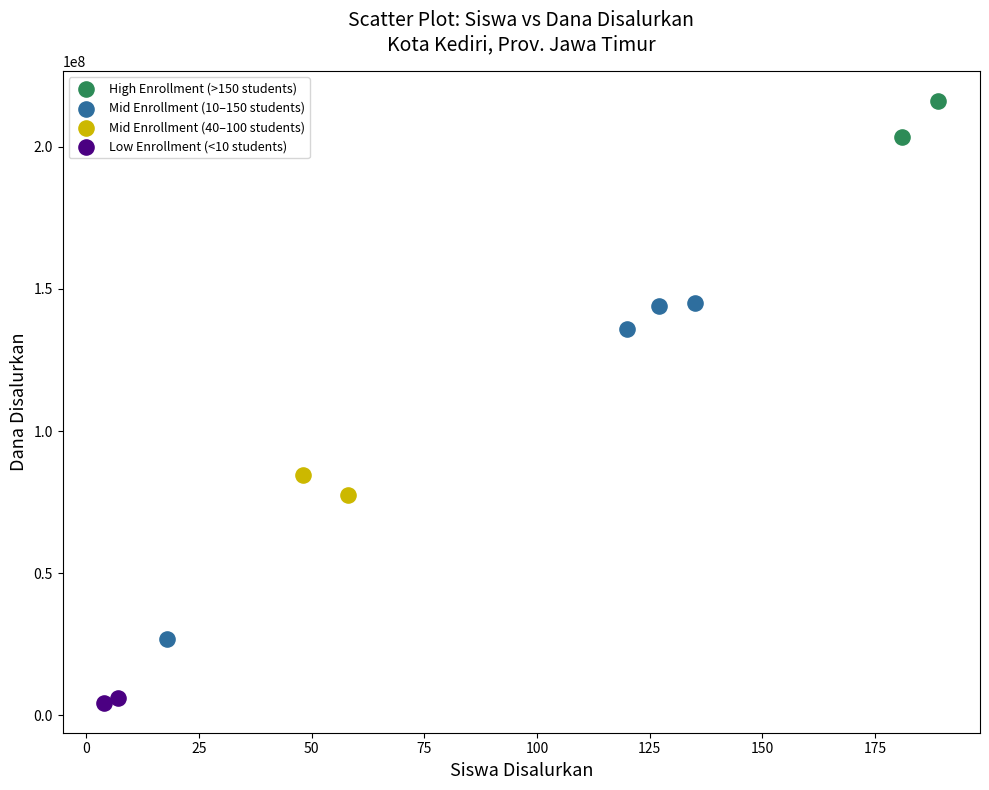

What are all the series names shown in the legend?

High Enrollment (>150 students), Mid Enrollment (10–150 students), Mid Enrollment (40–100 students), Low Enrollment (<10 students)